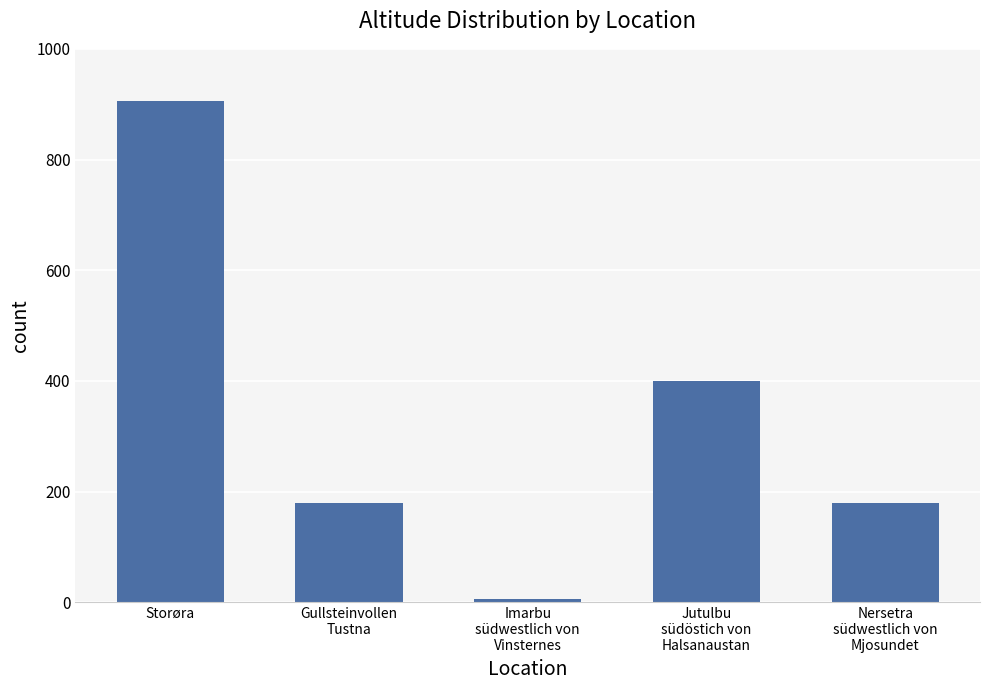

What value does the data have at Gullsteinvollen
Tustna, to the nearest 10?

180